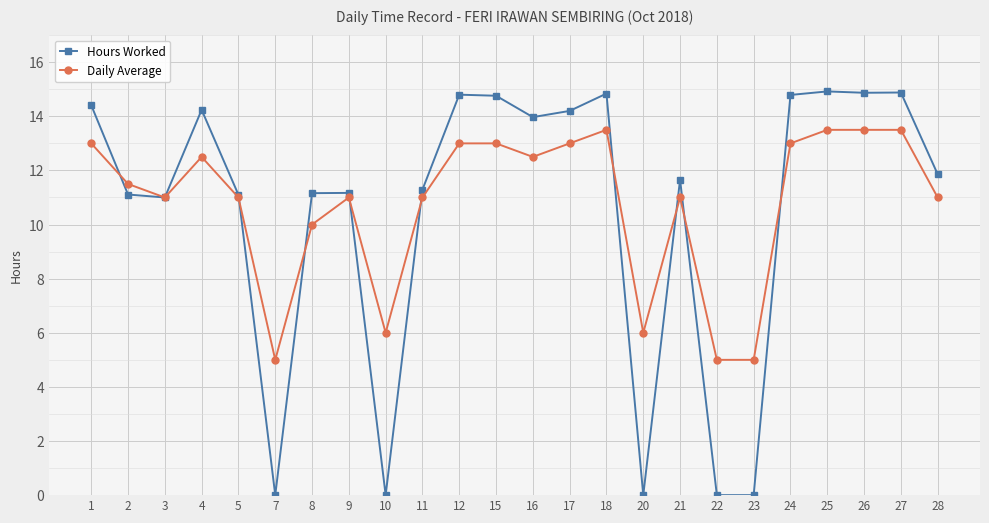

True or false: Hours Worked has more than 0 interior local peaks.

True